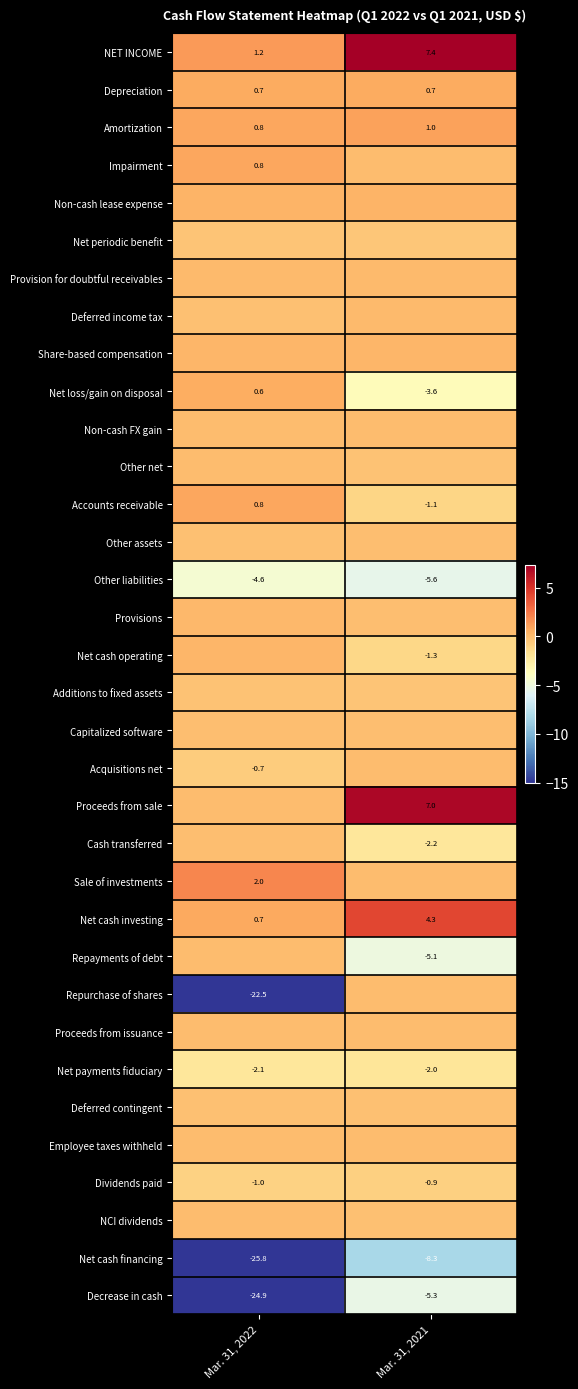

What is the sum of all Net cash financing values?

-34.1